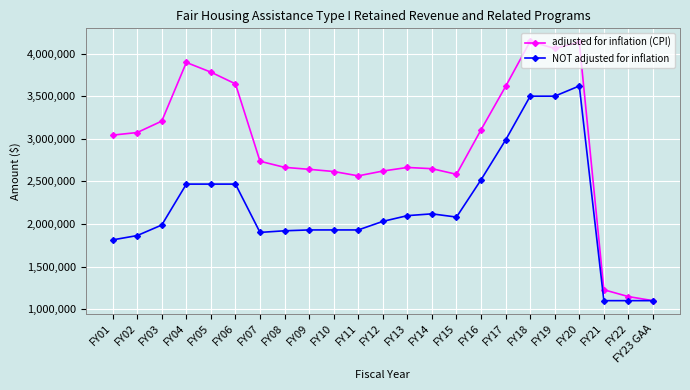

How many data points in NOT adjusted for inflation are less than 2030380?

11